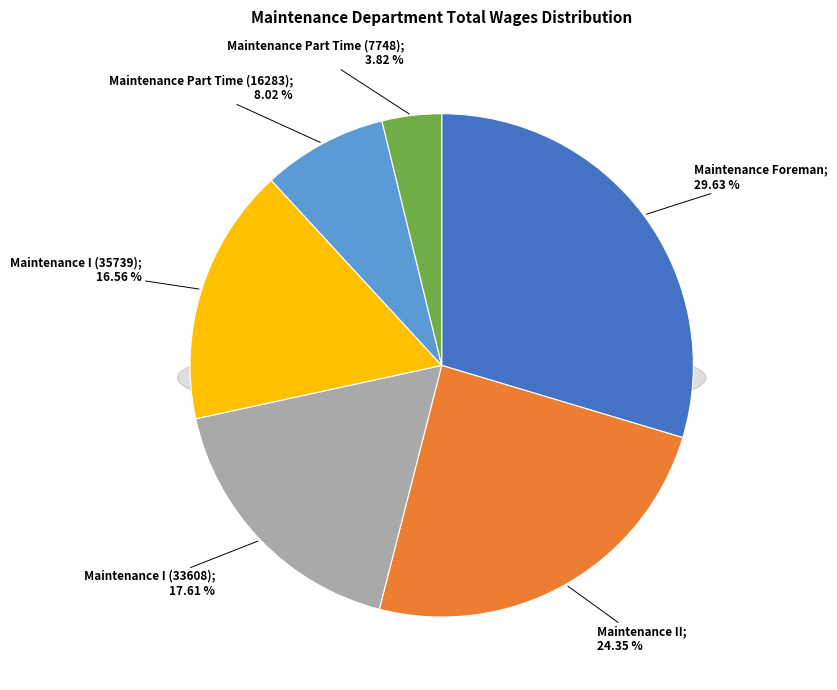

Count the number of slices in the pie.

6